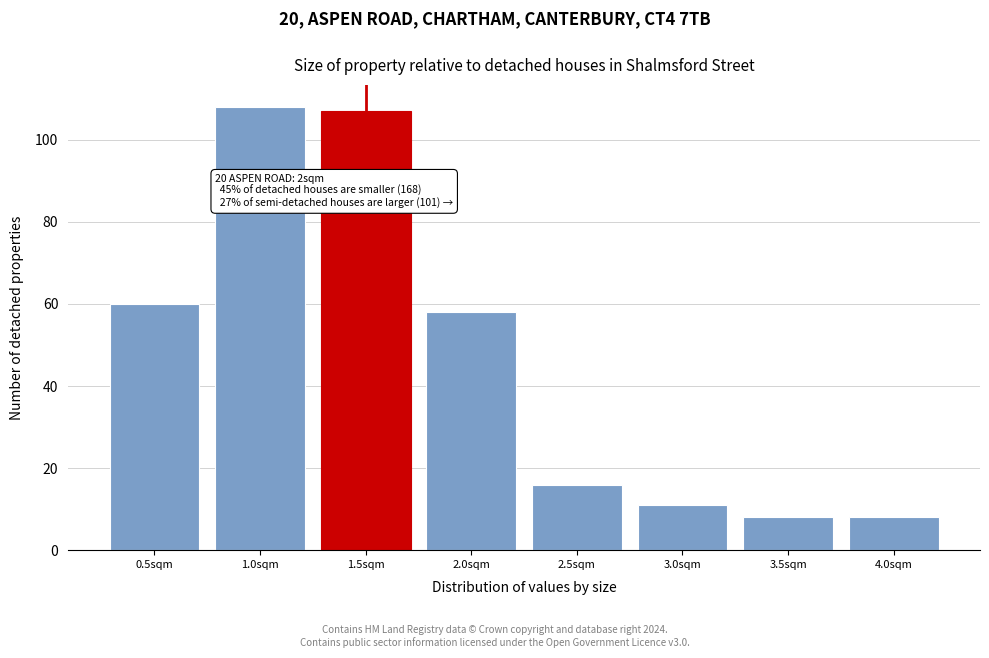

Reading left to right, list all the values displayed in this chart.

0.5sqm=60	1.0sqm=108	1.5sqm=107	2.0sqm=58	2.5sqm=16	3.0sqm=11	3.5sqm=8	4.0sqm=8